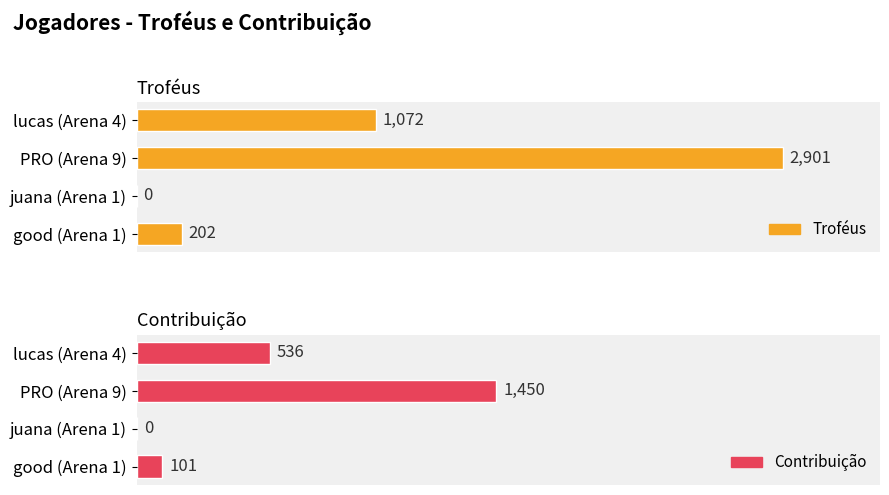

Which series changed the most between lucas (Arena 4) and juana (Arena 1)?

Troféus